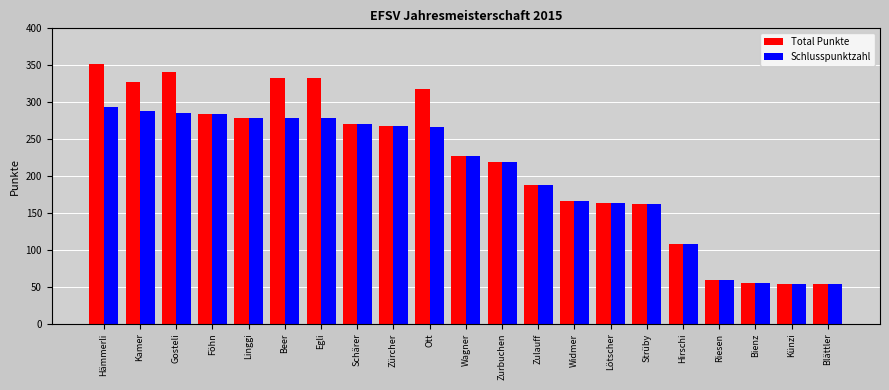

What is the lowest value of the Schlusspunktzahl series?

54.0